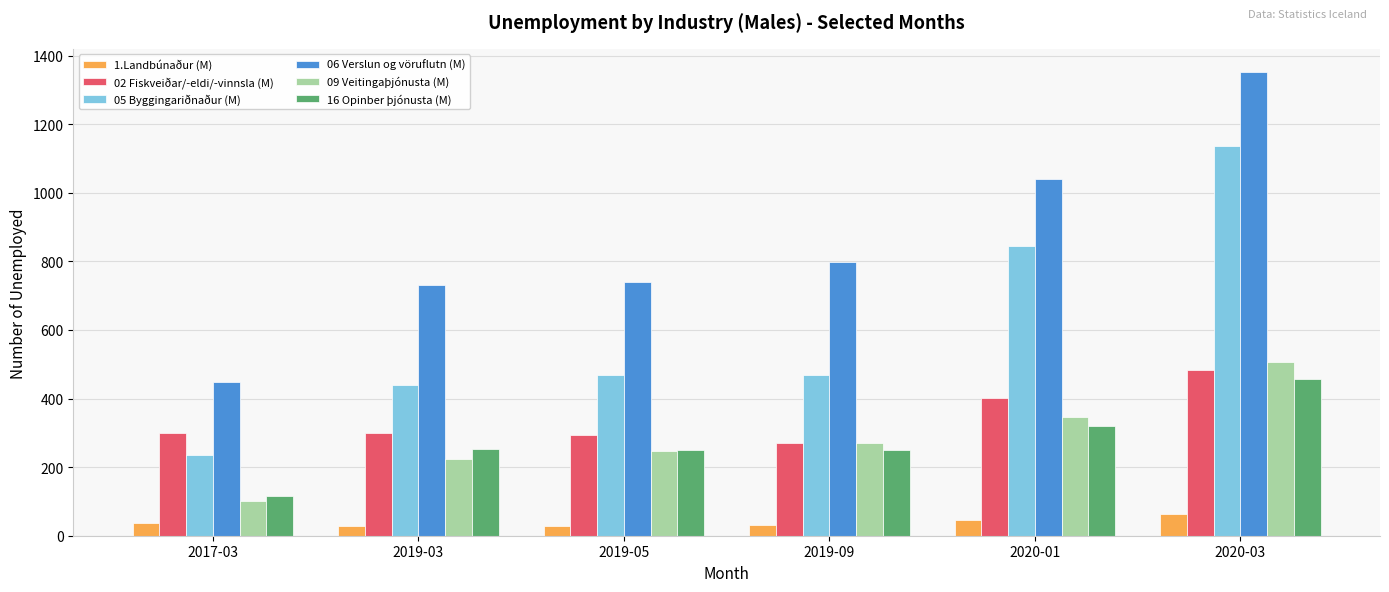

Rank the series at 2020-03 from highest to lowest value.

06 Verslun og vöruflutn (M), 05 Byggingariðnaður (M), 09 Veitingaþjónusta (M), 02 Fiskveiðar/-eldi/-vinnsla (M), 16 Opinber þjónusta (M), 1.Landbúnaður (M)